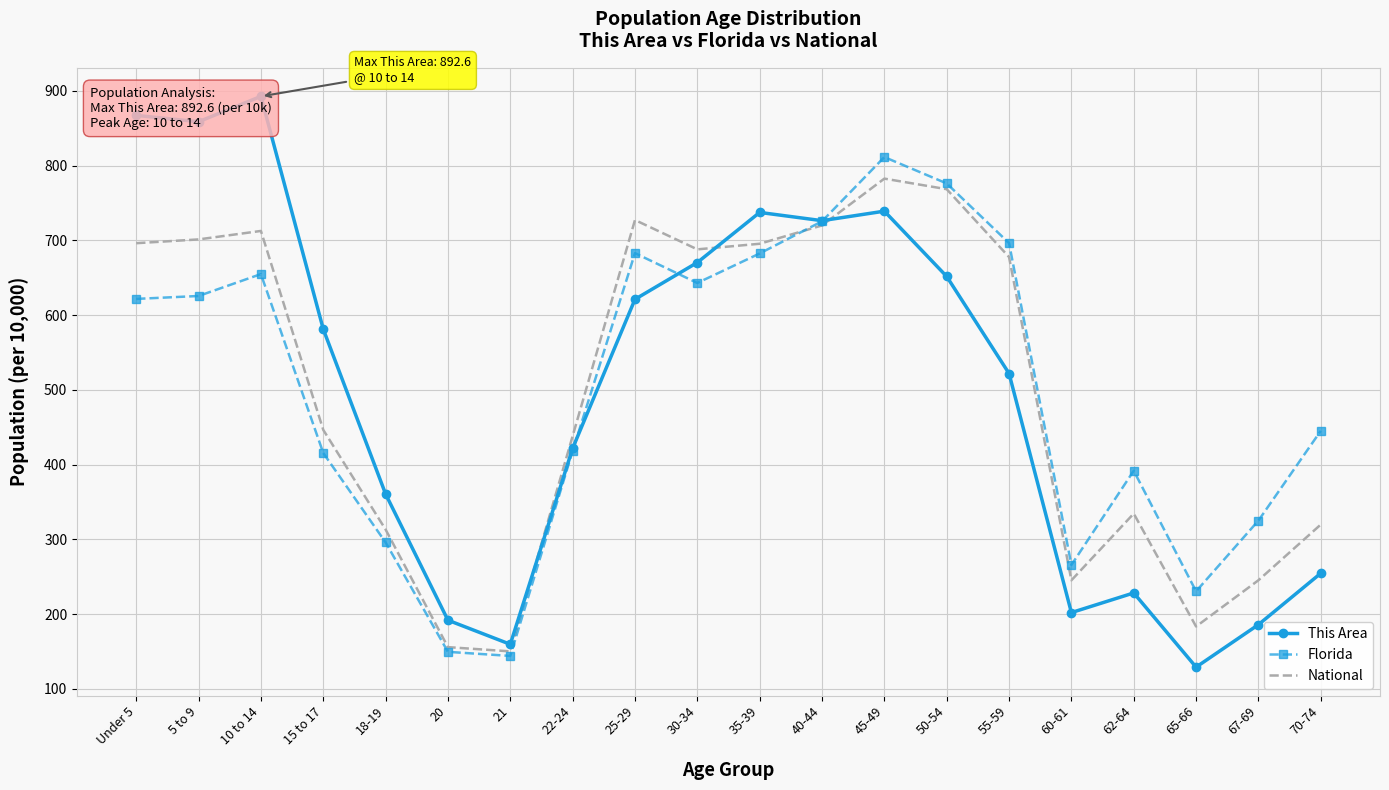

The National series shows 319.7 at 70-74. True or false?

True